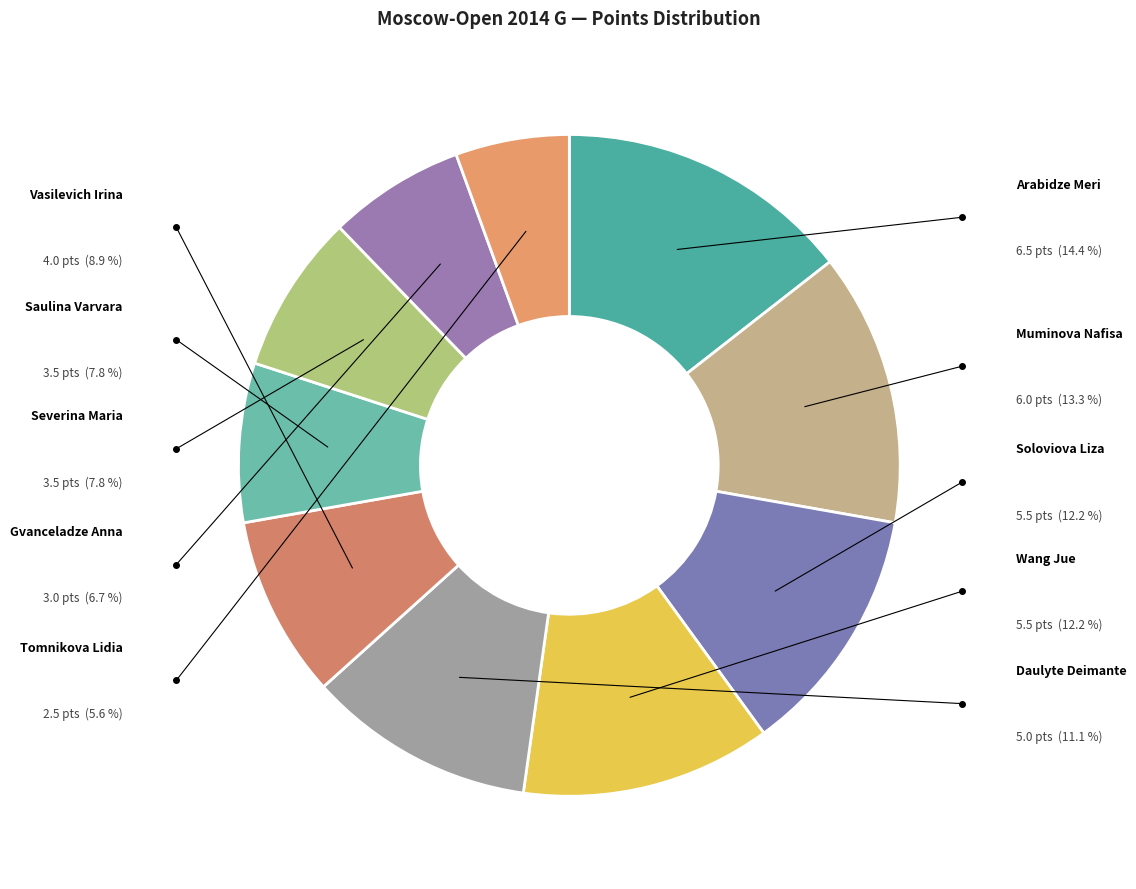

Which slice is the smallest?

Tomnikova Lidia